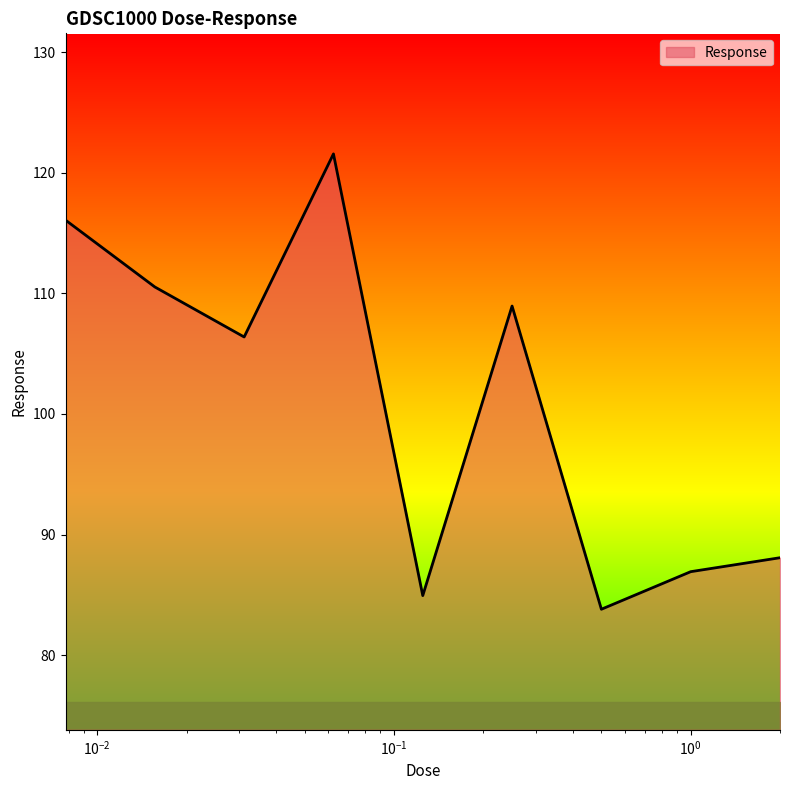

What is the difference between the maximum and minimum values?

37.8